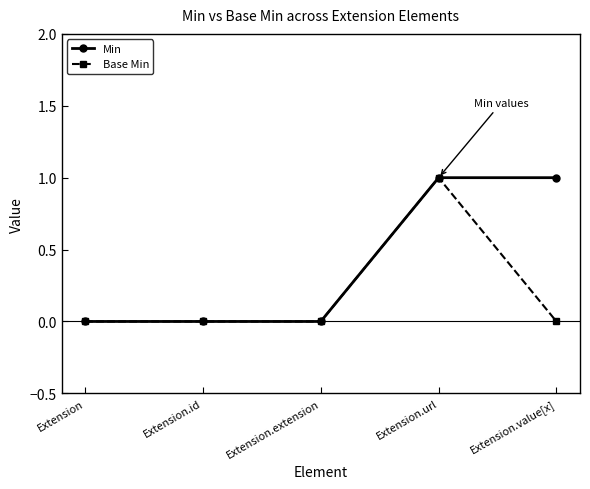

What is the label of the 2nd point from the left?

Extension.id